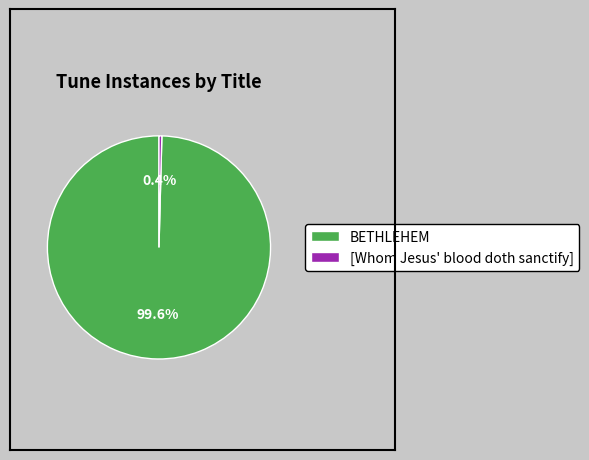

To the nearest percent, what is the difference between the BETHLEHEM and [Whom Jesus' blood doth sanctify] slice percentages?

99%